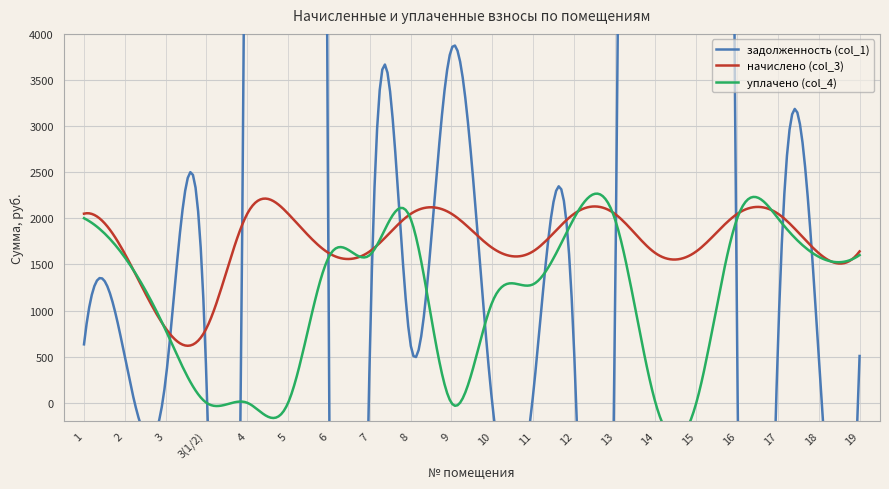

What is the label of the 2nd point from the right?

18